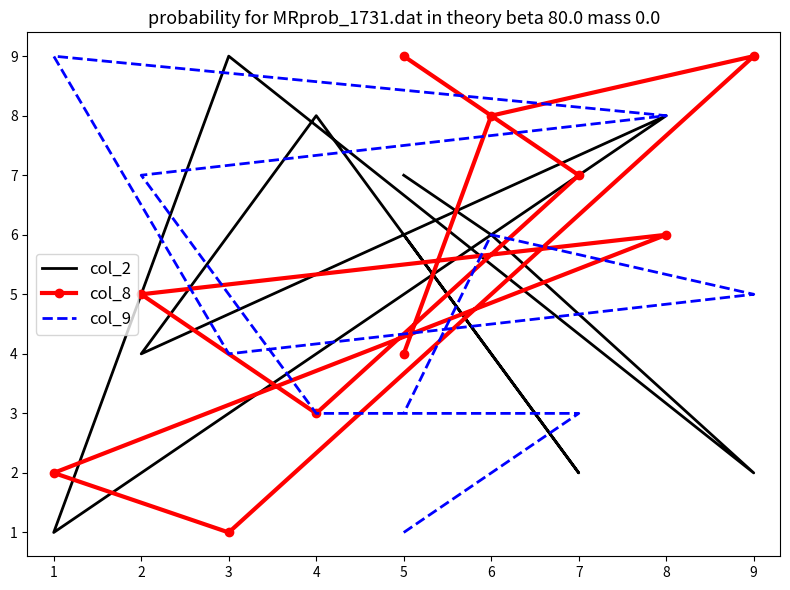

What is the maximum value for col_2?

9